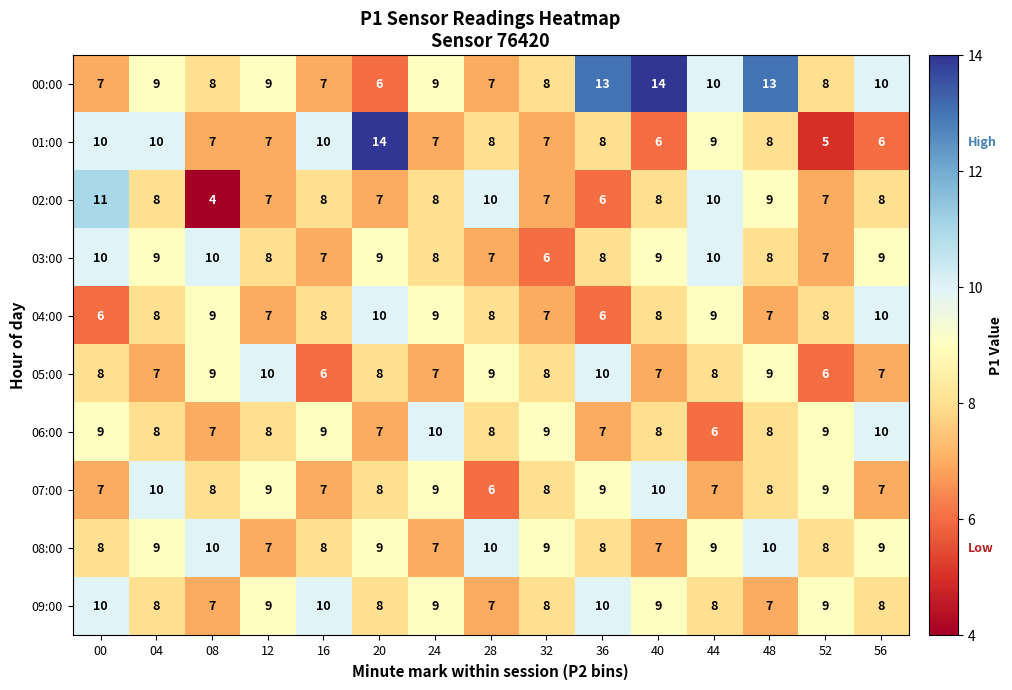

Is it true that 05:00 equals 9 at 48?

True